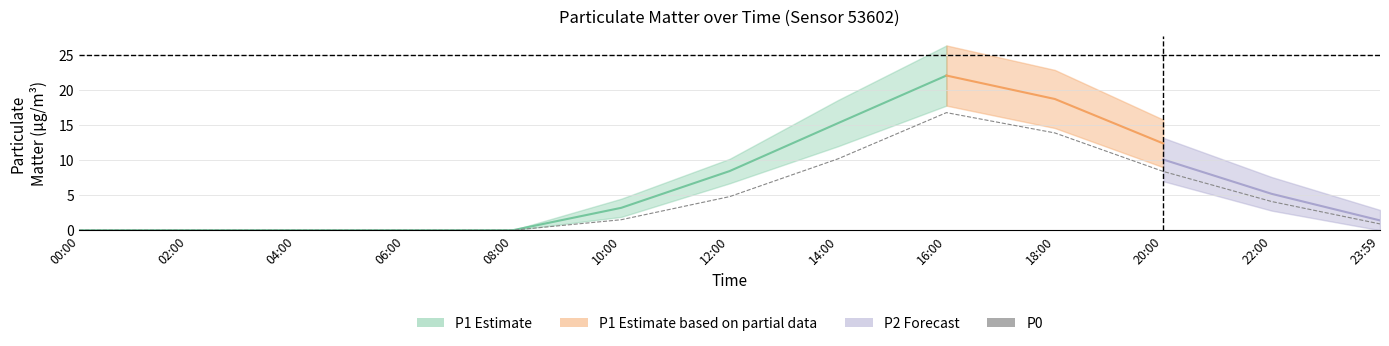

Between 10:00 and 22:00, which is larger?

22:00